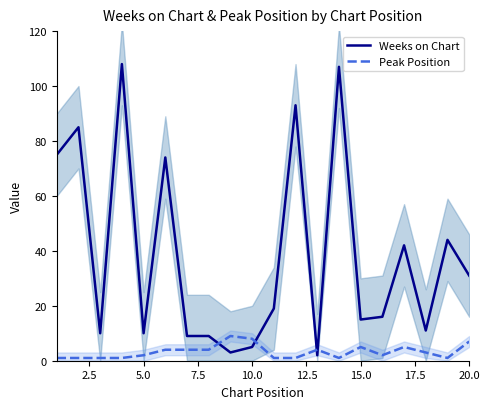

How many Peak Position values are between 1 and 5?

17